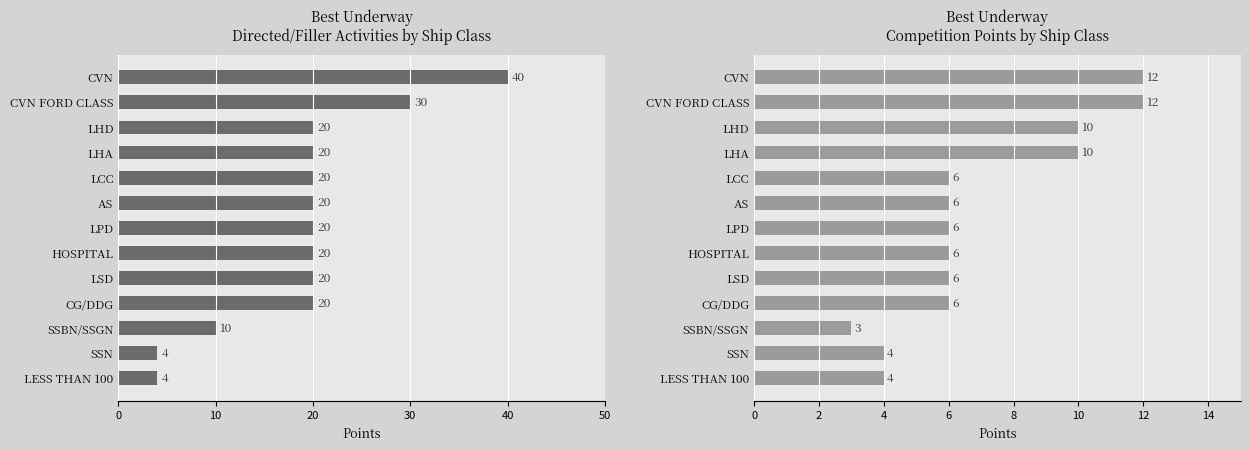

Between LHD and SSN, which series saw the biggest shift?

Directed/Filler Activities